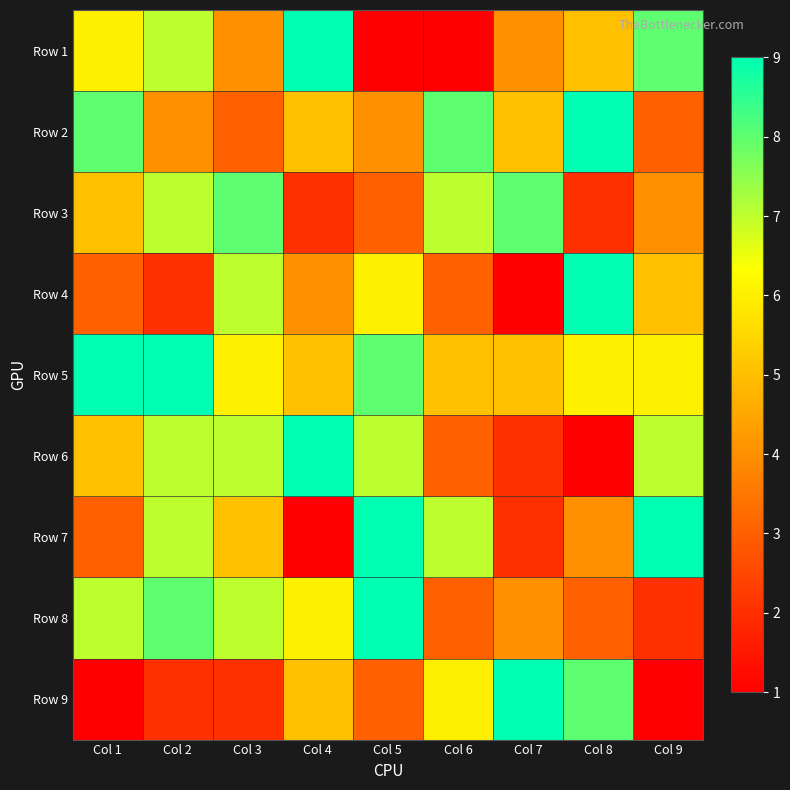

Reading left to right, list all the values displayed in this chart.

Row 1: Col 1=6	Col 2=7	Col 3=4	Col 4=9	Col 5=1	Col 6=1	Col 7=4	Col 8=5	Col 9=8
Row 2: Col 1=8	Col 2=4	Col 3=3	Col 4=5	Col 5=4	Col 6=8	Col 7=5	Col 8=9	Col 9=3
Row 3: Col 1=5	Col 2=7	Col 3=8	Col 4=2	Col 5=3	Col 6=7	Col 7=8	Col 8=2	Col 9=4
Row 4: Col 1=3	Col 2=2	Col 3=7	Col 4=4	Col 5=6	Col 6=3	Col 7=1	Col 8=9	Col 9=5
Row 5: Col 1=9	Col 2=9	Col 3=6	Col 4=5	Col 5=8	Col 6=5	Col 7=5	Col 8=6	Col 9=6
Row 6: Col 1=5	Col 2=7	Col 3=7	Col 4=9	Col 5=7	Col 6=3	Col 7=2	Col 8=1	Col 9=7
Row 7: Col 1=3	Col 2=7	Col 3=5	Col 4=1	Col 5=9	Col 6=7	Col 7=2	Col 8=4	Col 9=9
Row 8: Col 1=7	Col 2=8	Col 3=7	Col 4=6	Col 5=9	Col 6=3	Col 7=4	Col 8=3	Col 9=2
Row 9: Col 1=1	Col 2=2	Col 3=2	Col 4=5	Col 5=3	Col 6=6	Col 7=9	Col 8=8	Col 9=1